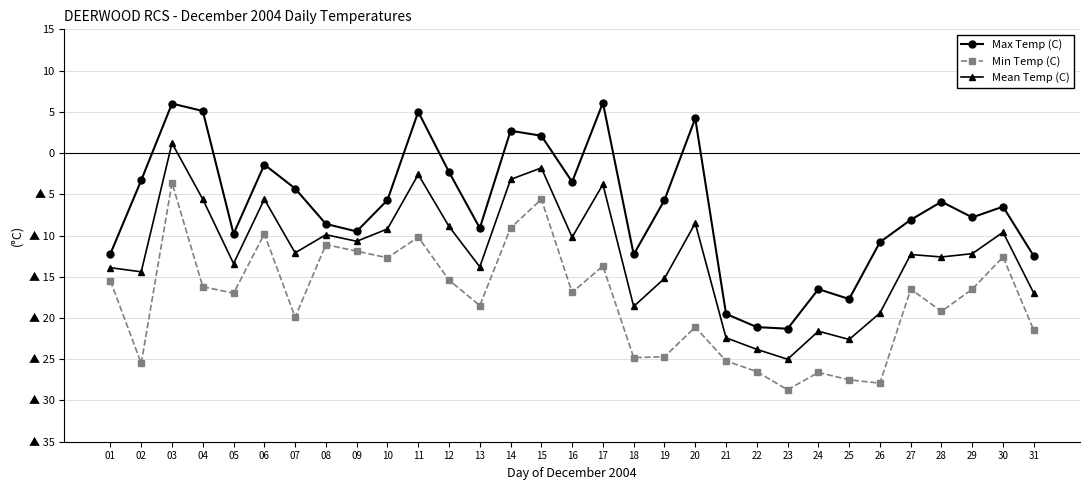

Does the chart have visible grid lines?

Yes